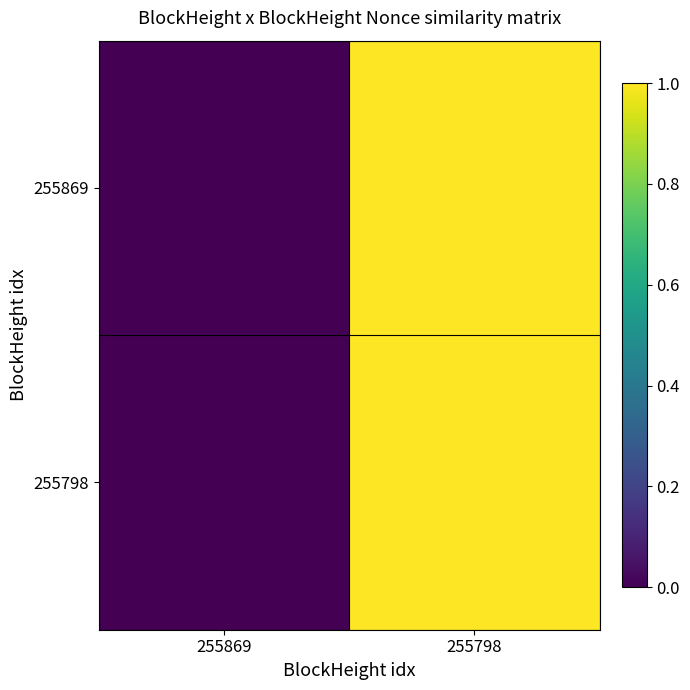

Reading left to right, transcribe all the data shown in this chart.

255869: 255869=0	255798=1
255798: 255869=0	255798=1